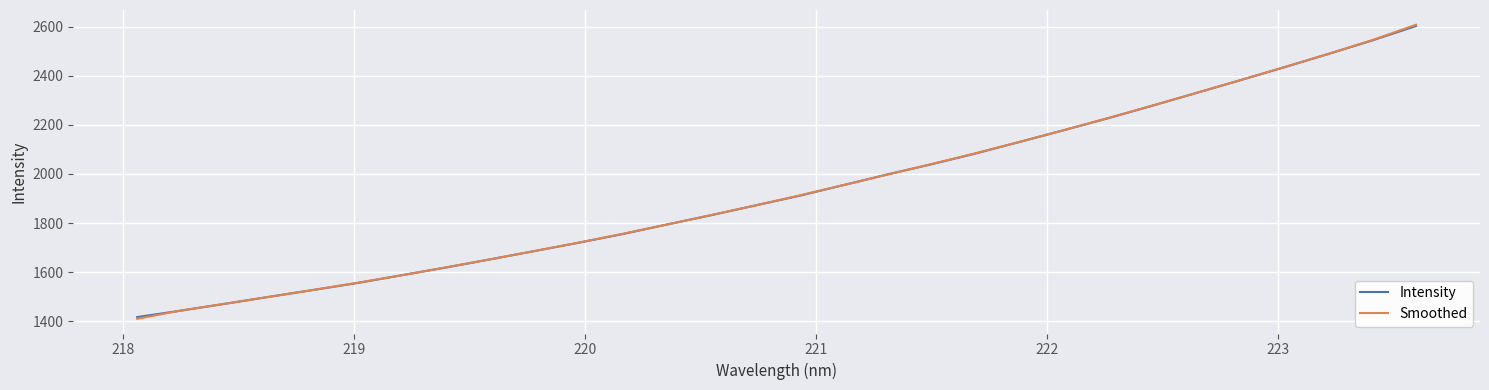

Which series has the widest spread of values?

Smoothed